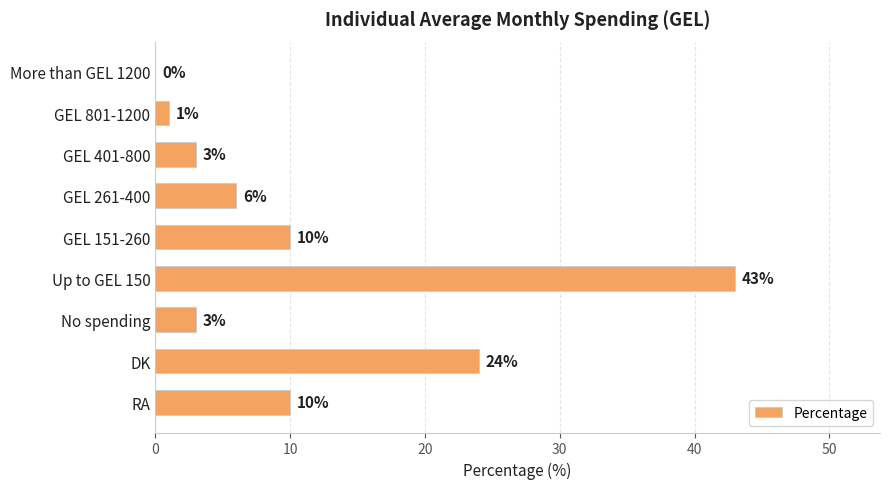

Reading top to bottom, extract all data points from this chart.

More than GEL 1200=0	GEL 801-1200=1	GEL 401-800=3	GEL 261-400=6	GEL 151-260=10	Up to GEL 150=43	No spending=3	DK=24	RA=10